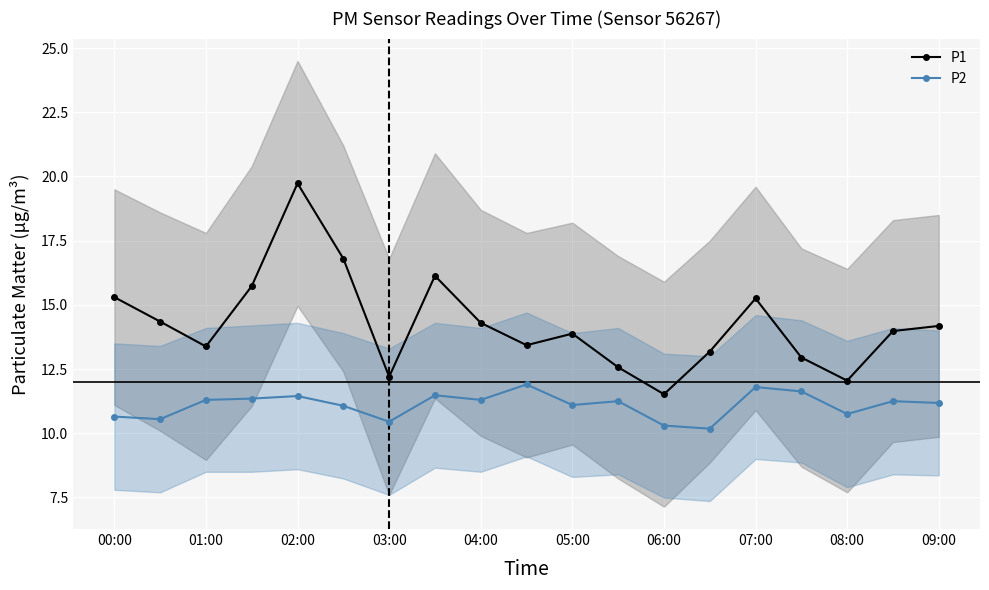

True or false: P1 has a value of 12.1 at 08:00.

True